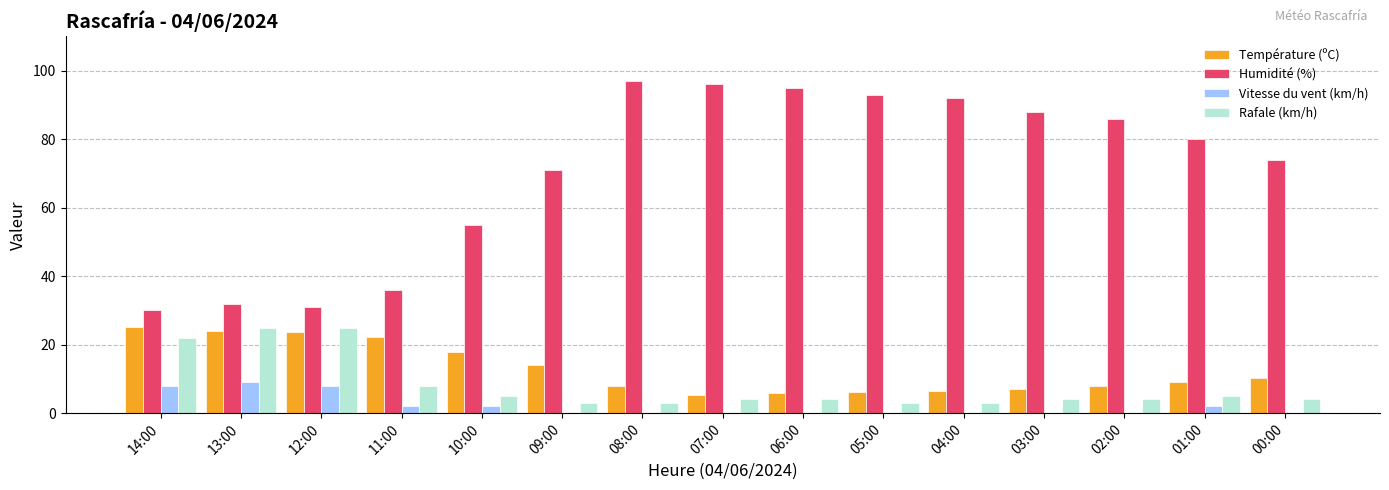

How many data points in Température (ºC) are above 9?

8